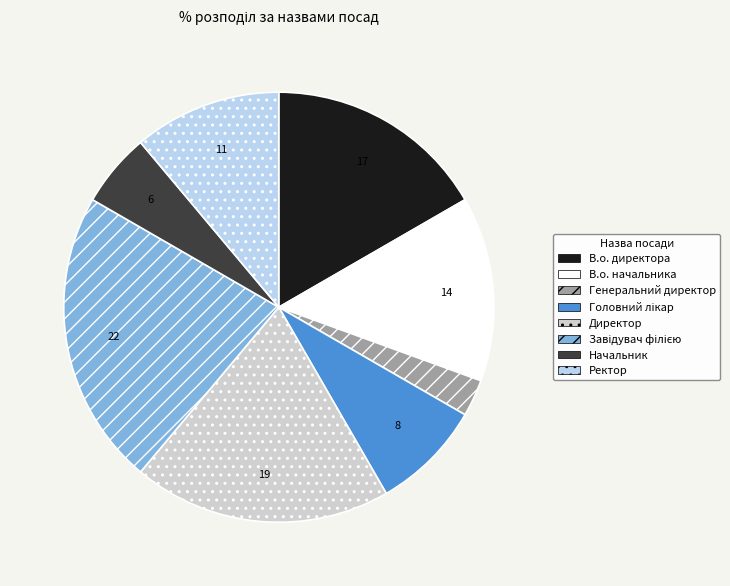

Approximately how many times larger is the value at Генеральний директор compared to Начальник?

0.5